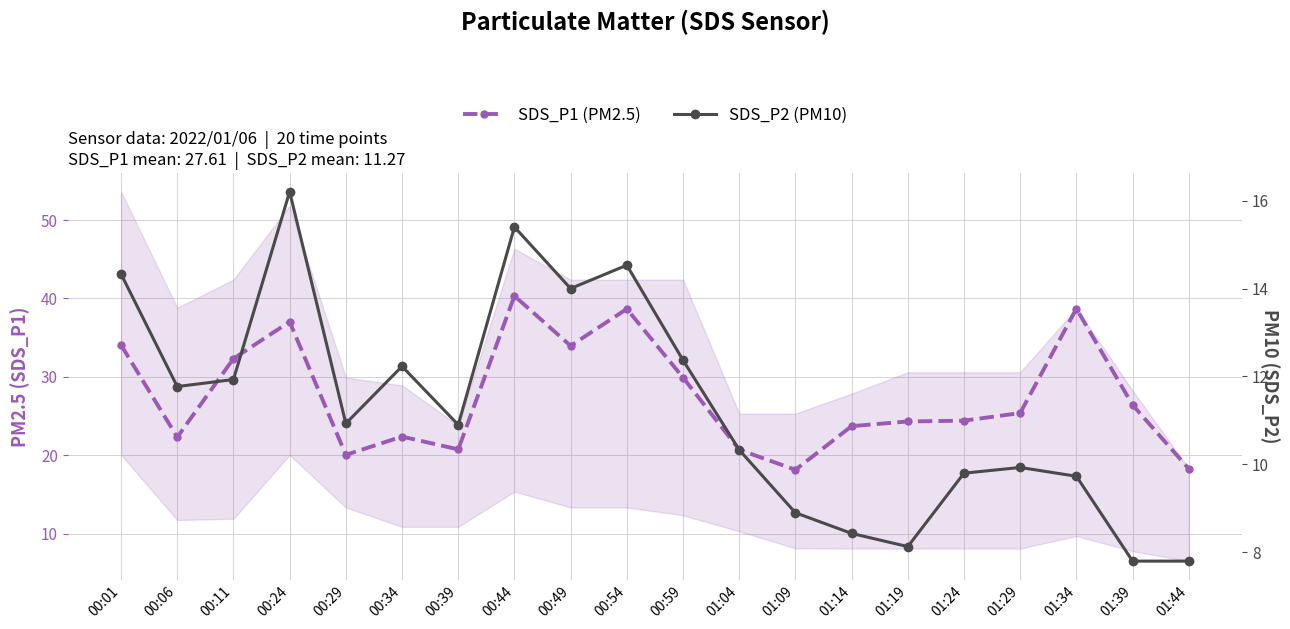

At which label does SDS_P2 reach its peak?

00:24